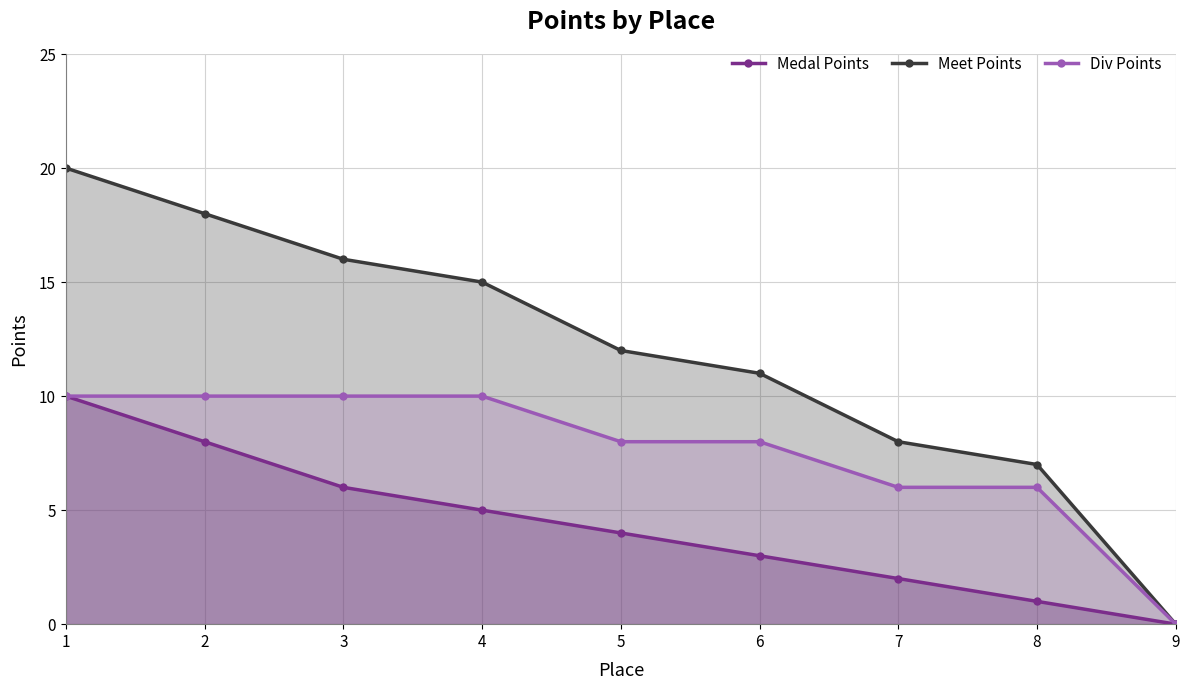

Reading right to left, extract all data points from this chart.

Medal Points: 0	1	2	3	4	5	6	8	10
Meet Points: 0	7	8	11	12	15	16	18	20
Div Points: 0	6	6	8	8	10	10	10	10